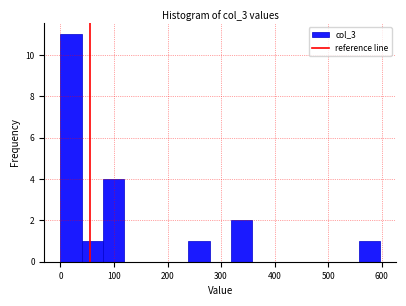

Read against the x-axis, roughly where is the centre of the tallest bar?

20